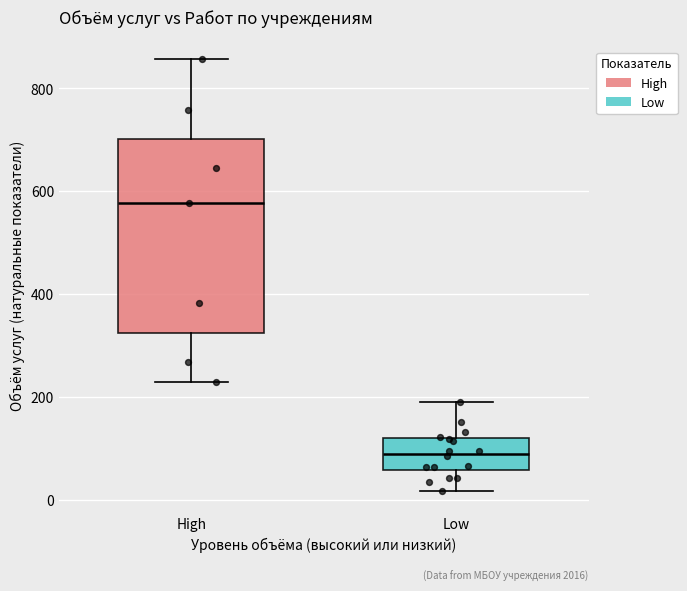

Reading left to right, transcribe this box plot: for each box, give where its median line is, the range the box spans, and where its two whiskers end, as read against the y-axis. The values are not printed on the chart, so give them approximately, as read against the axis.

High: median 580, box 320 to 700, whiskers 220 to 860
Low: median 100, box 60 to 120, whiskers 20 to 200